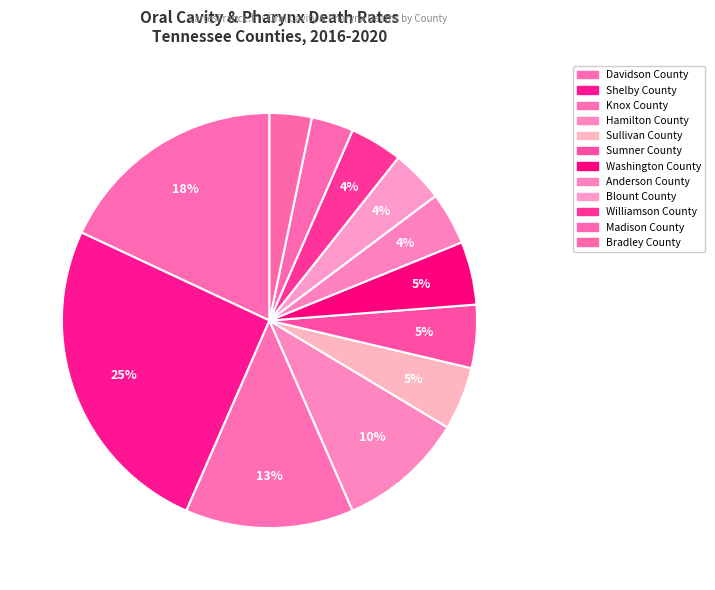

Does any single category account for the majority?

No